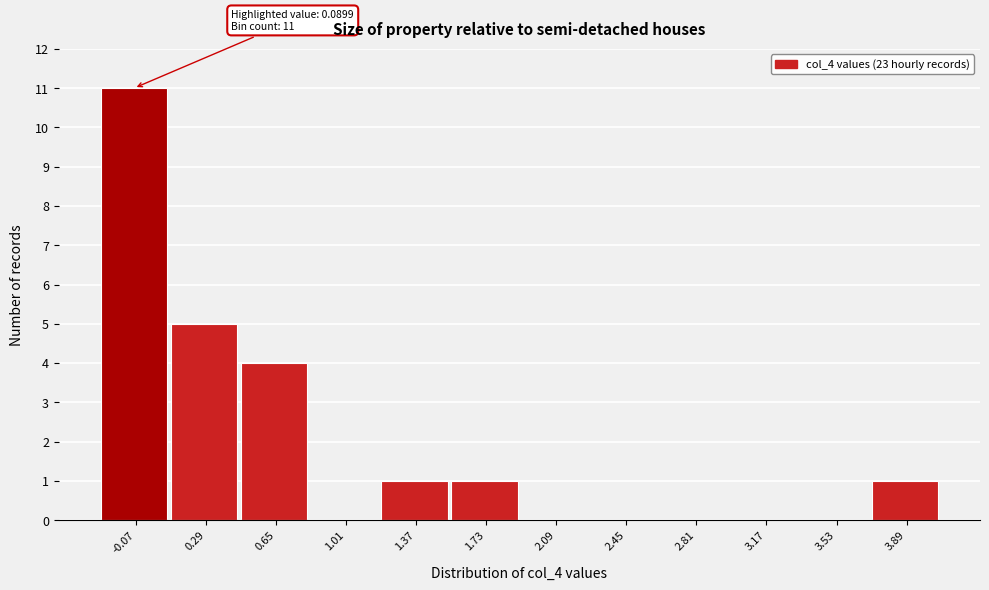

Reading left to right, list all the values displayed in this chart.

-0.07=11	0.29=5	0.65=4	1.01=0	1.37=1	1.73=1	2.09=0	2.45=0	2.81=0	3.17=0	3.53=0	3.89=1